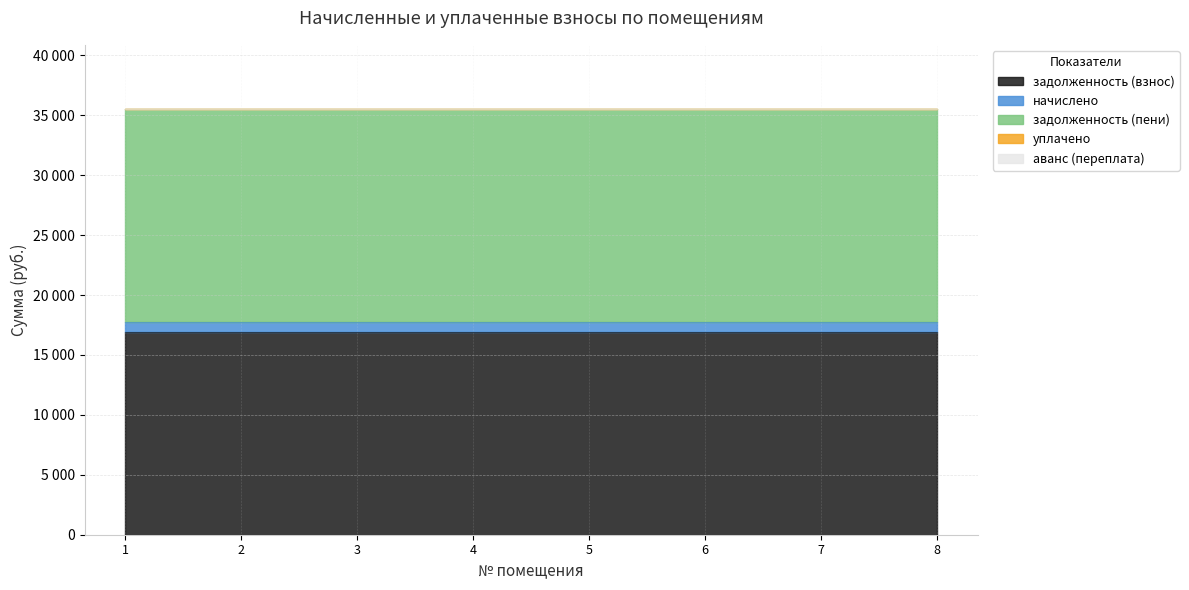

Where is задолженность (взнос) nearest to the value 16891?

1